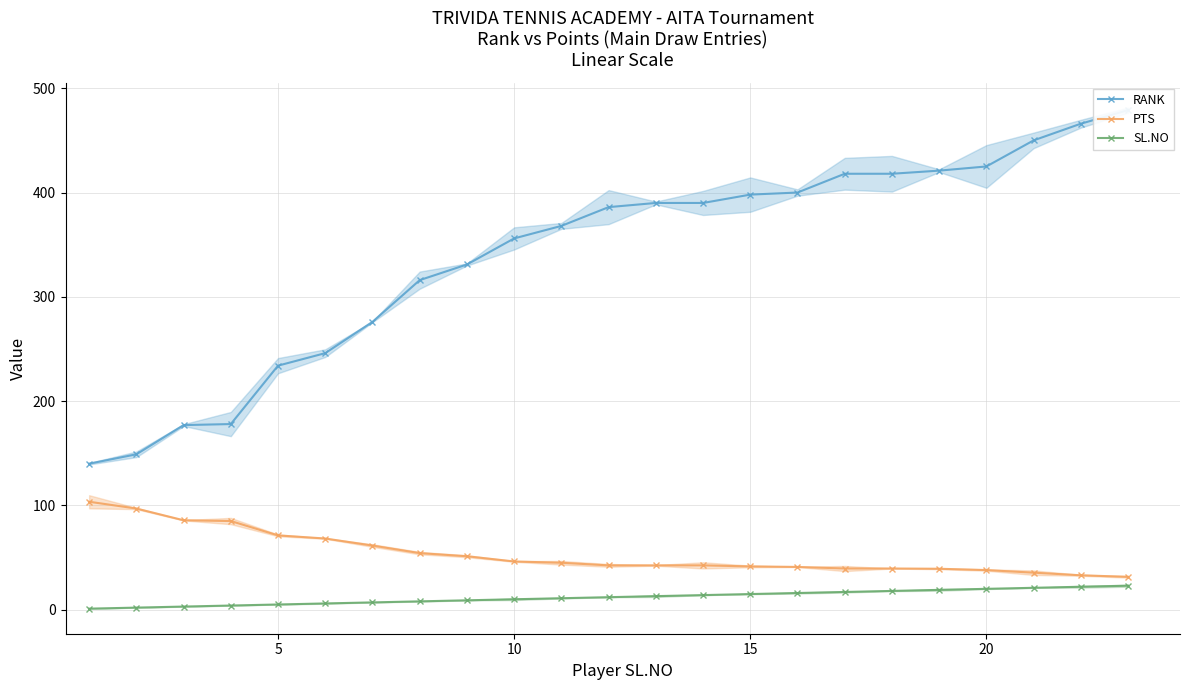

What is the difference between the RANK values at 12 and 18?

31.0